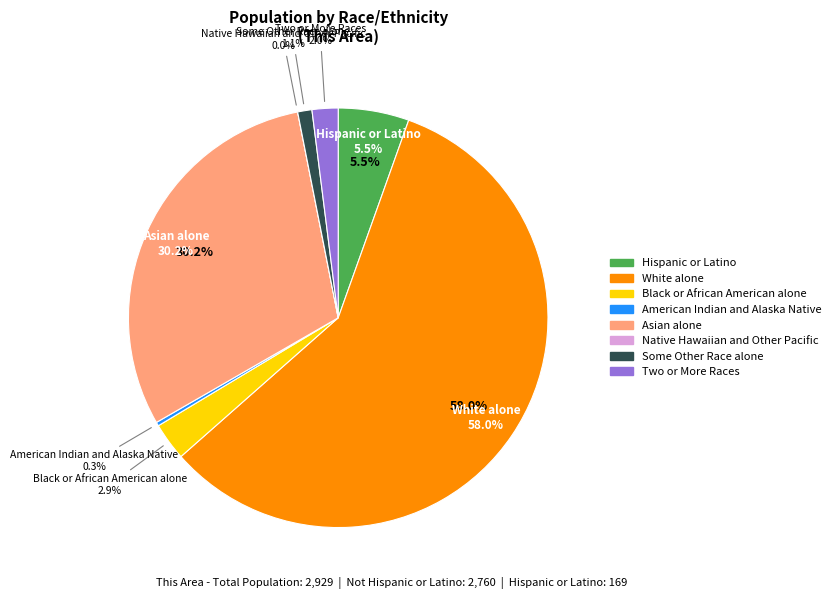

What is the change in value from White alone to Native Hawaiian and Other Pacific?

-1798